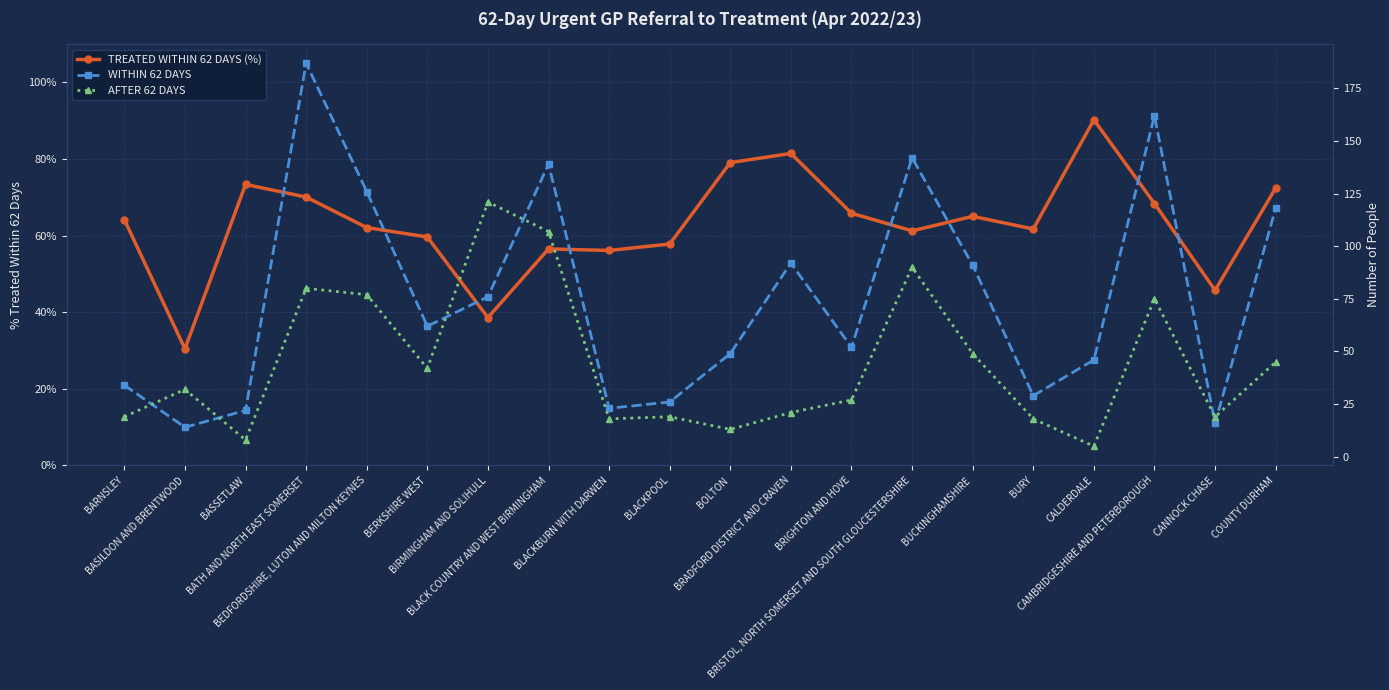

What are all the series names shown in the legend?

TREATED WITHIN 62 DAYS (%), WITHIN 62 DAYS, AFTER 62 DAYS